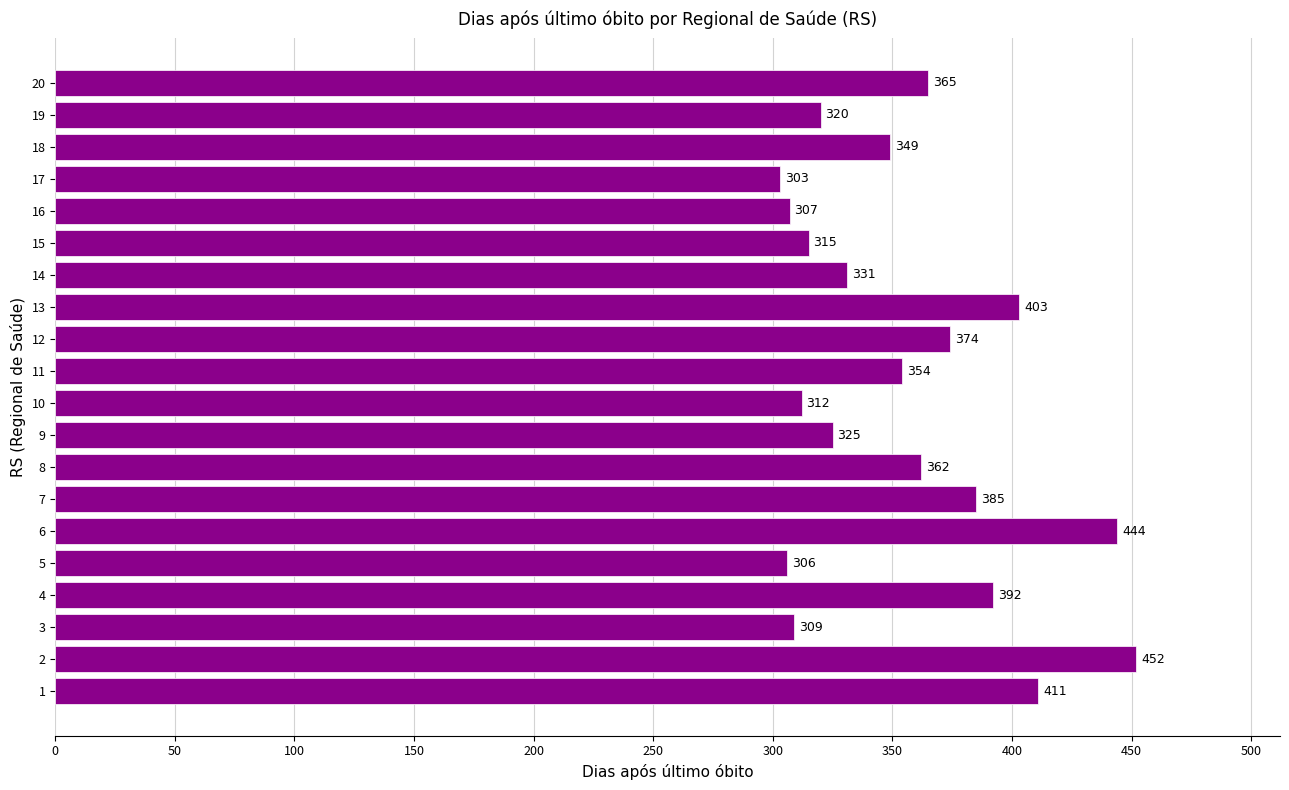

True or false: the data shows 579 at 7.

False